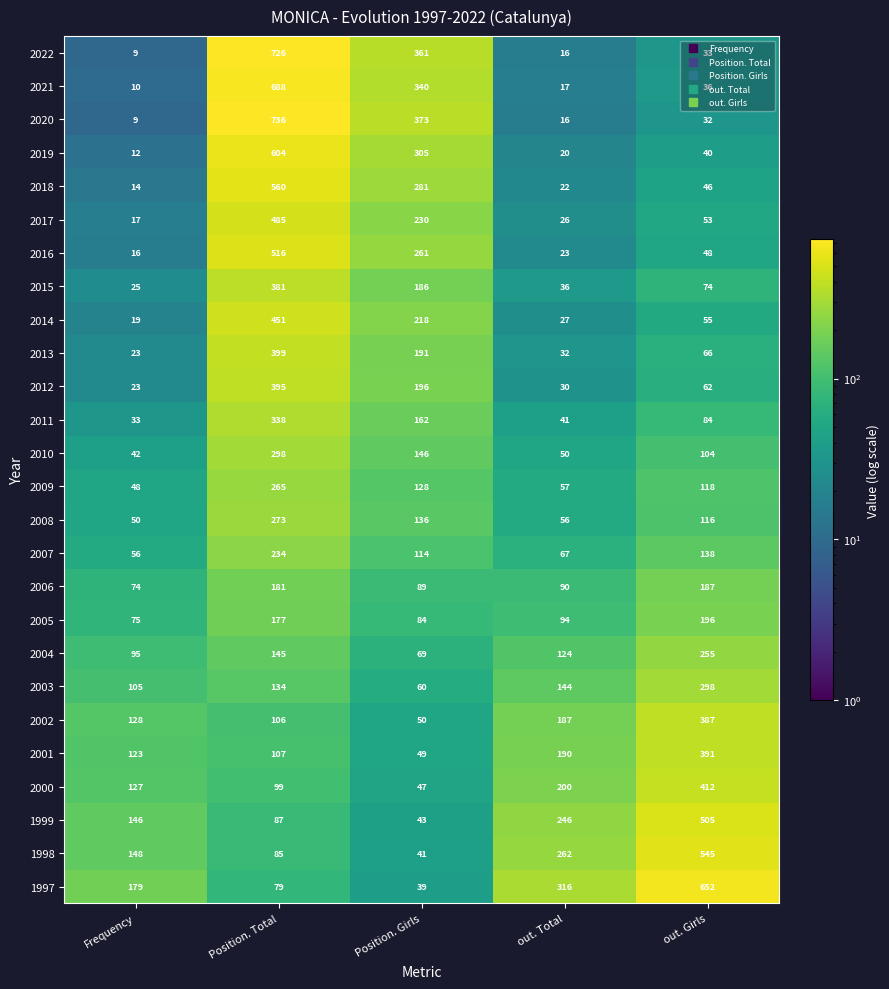

List the labels in order of 2005 value, largest first.

out. Girls, Position. Total, out. Total, Position. Girls, Frequency